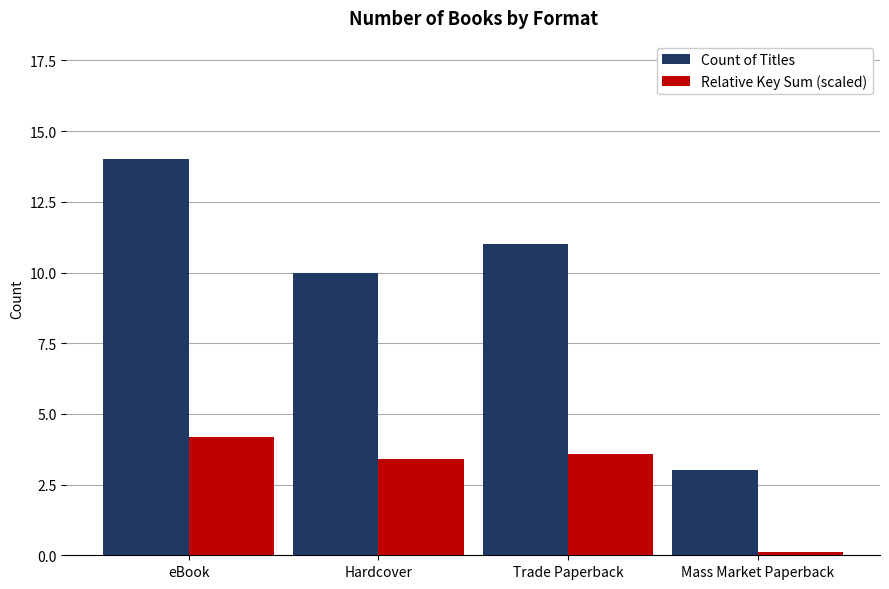

At Trade Paperback, list the series in order from smallest to largest.

Relative Key Sum (scaled), Count of Titles